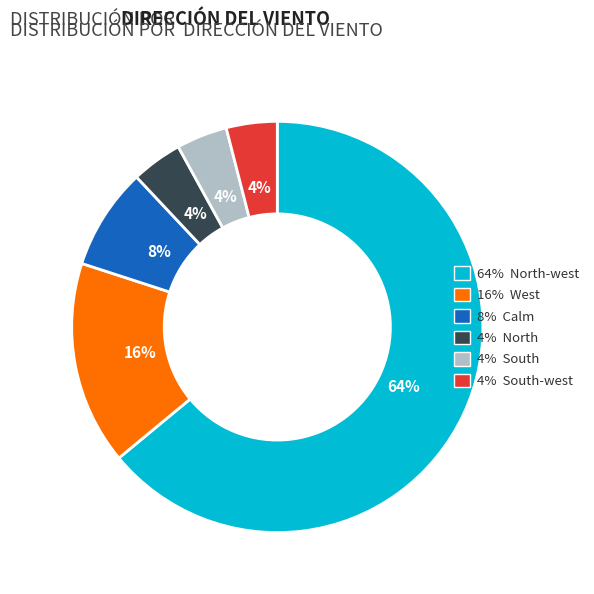

The 4% North slice represents 4% of the pie. True or false?

True